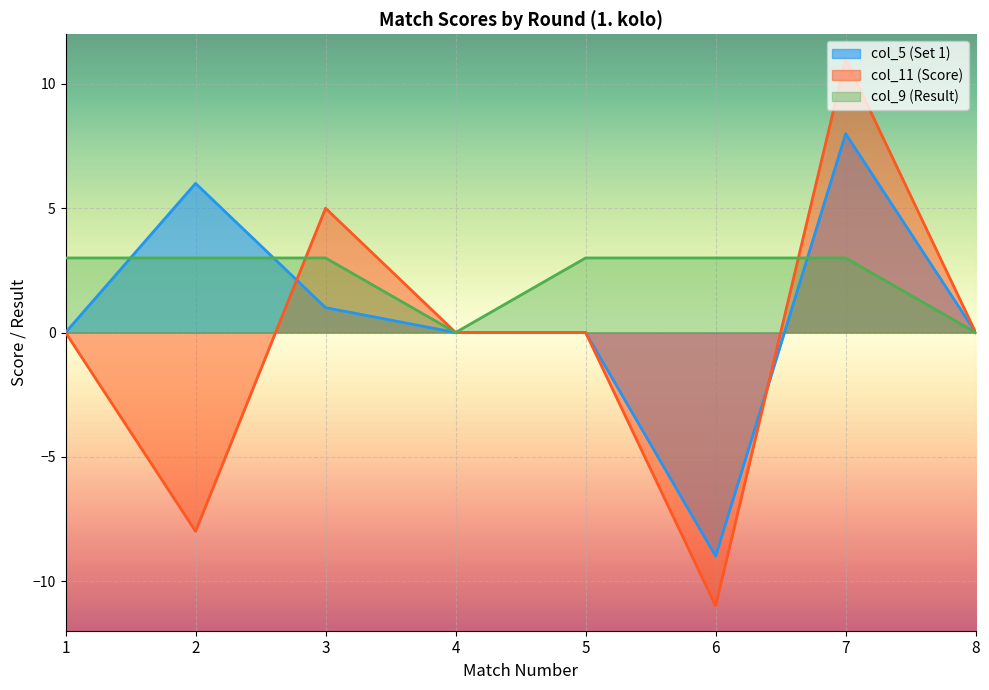

True or false: col_11 (Score) has a value of 11 at 7.

True